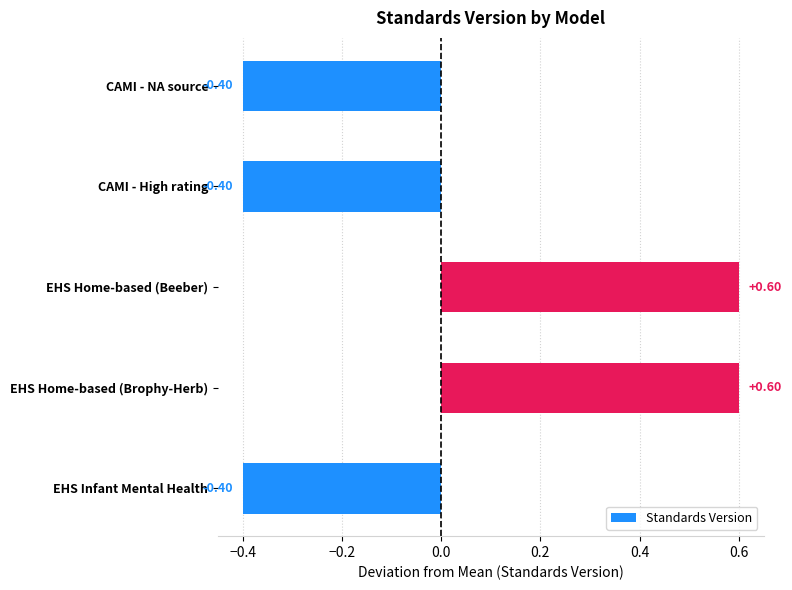

What is the difference between the maximum and minimum values?

1.0